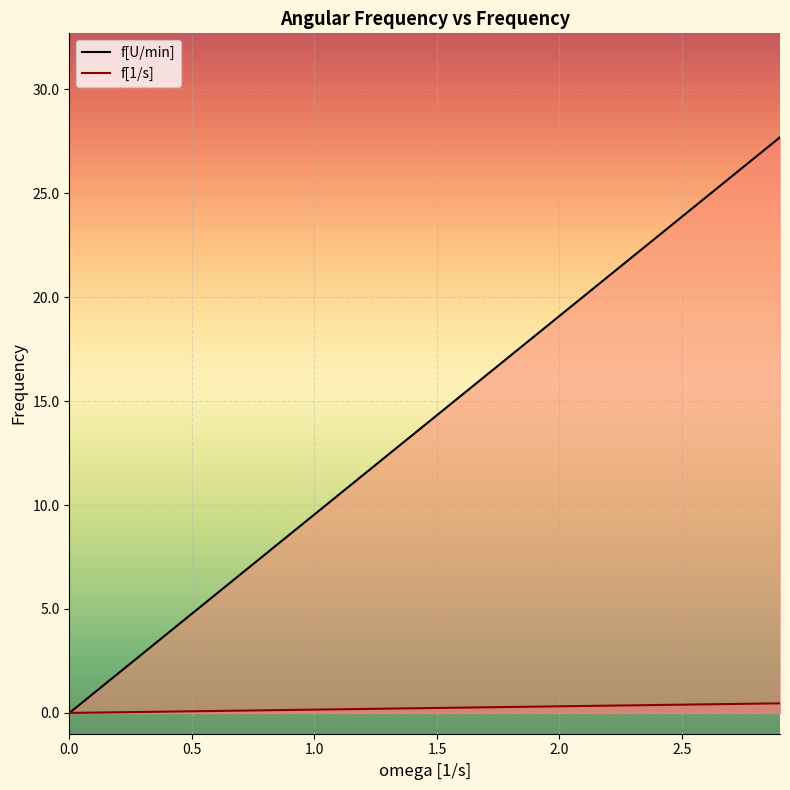

At 2.9, list the series in order from smallest to largest.

f[1/s], f[U/min]